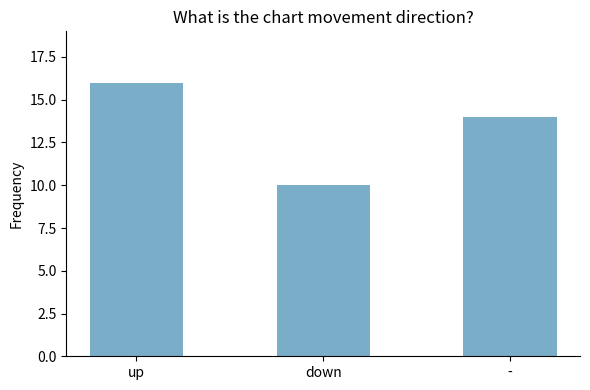

What is the ratio of the value at - to the value at up?

0.9